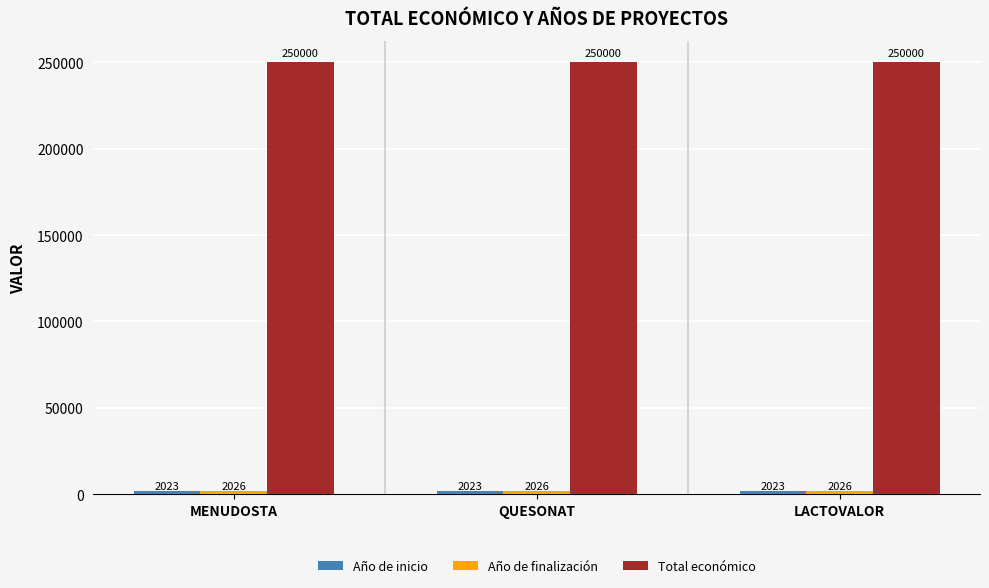

What is the highest value of the Total económico series?

250000